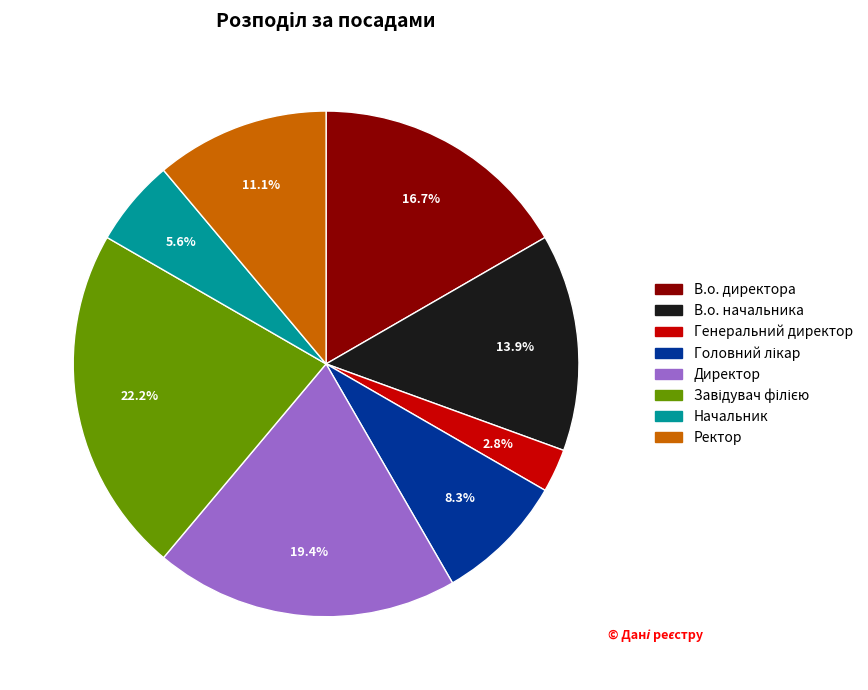

What portion of the pie excludes Генеральний директор?

97.2%